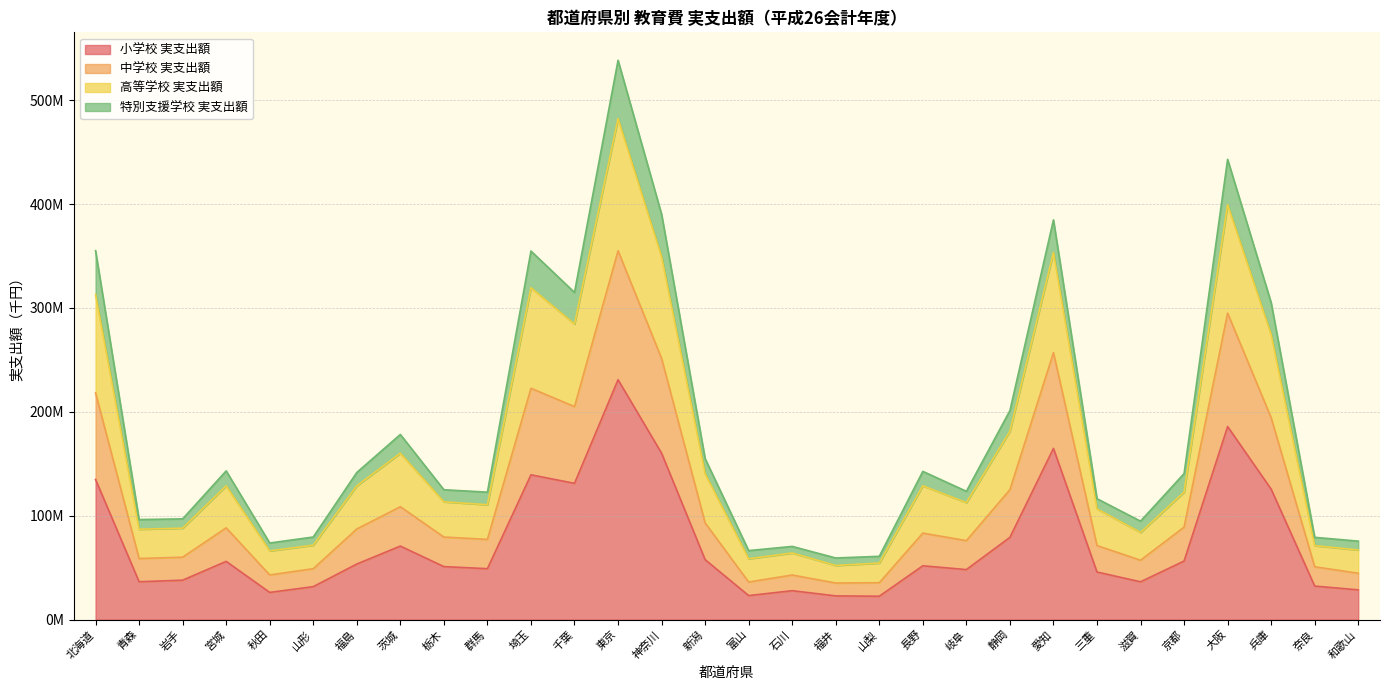

Does the chart have visible grid lines?

Yes